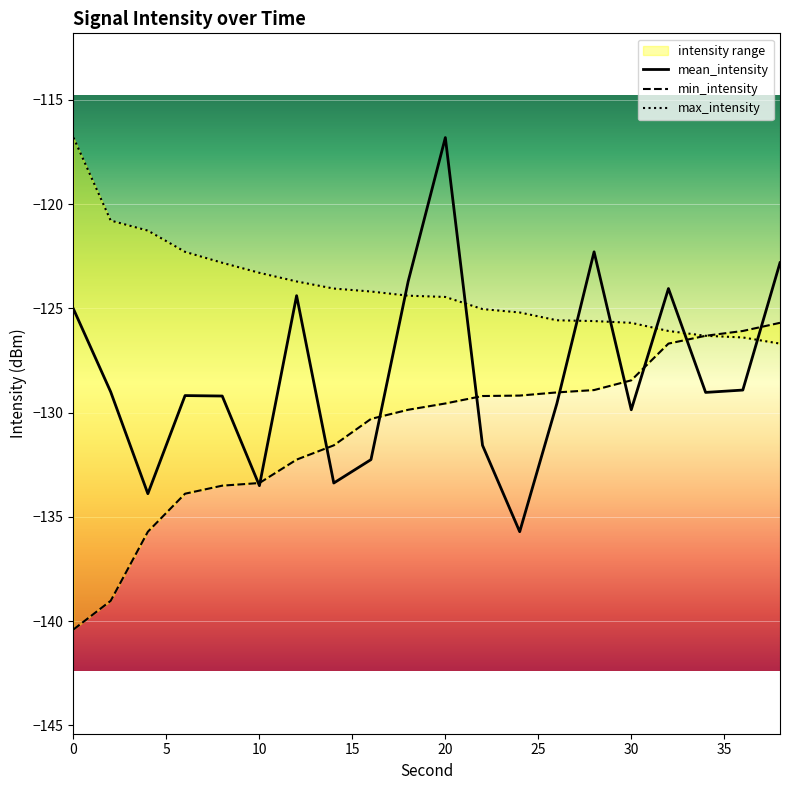

What are all the series names shown in the legend?

mean_intensity, min_intensity, max_intensity